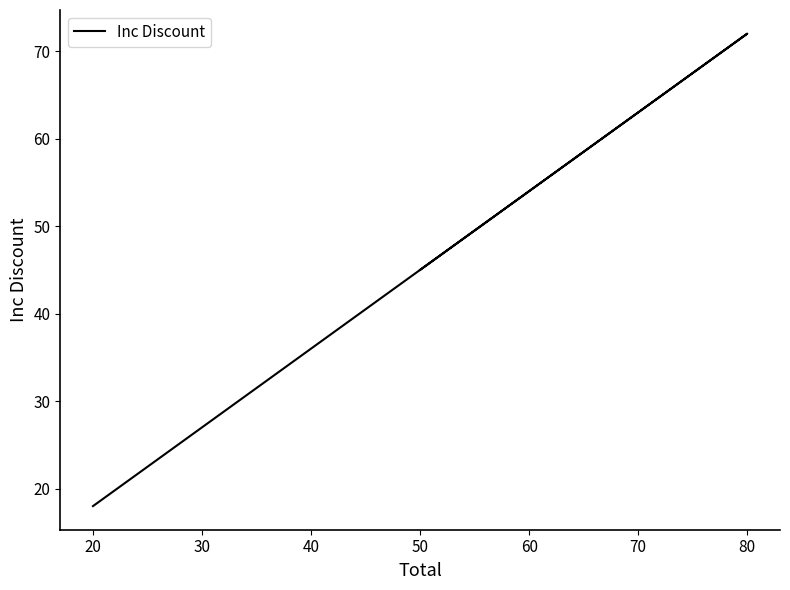

What is the difference between the second highest and minimum values?

27